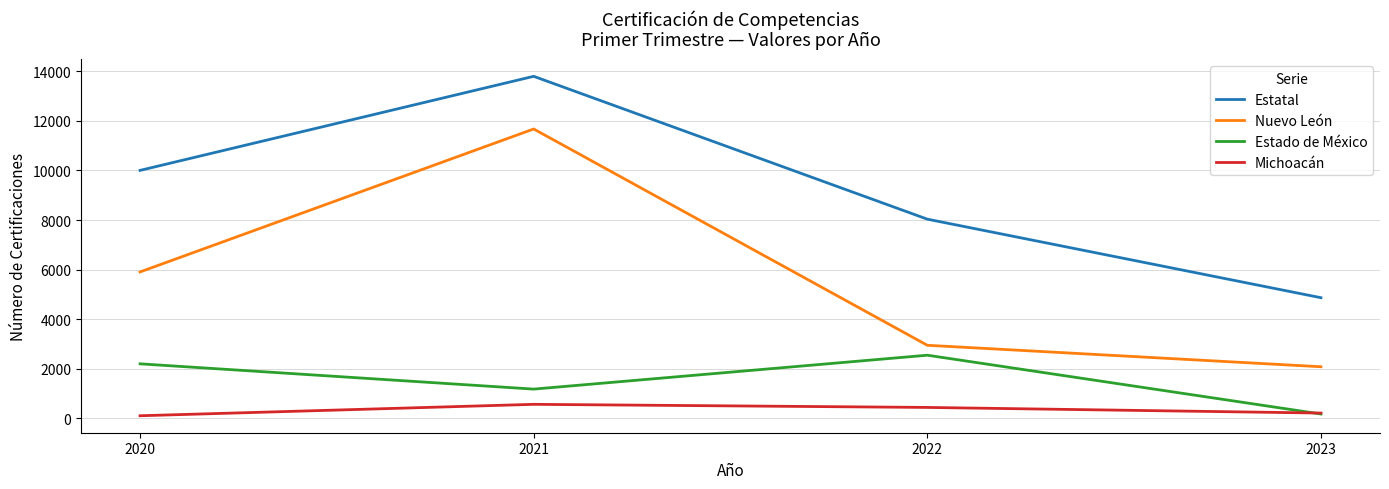

What is the maximum value shown in the chart?

13803